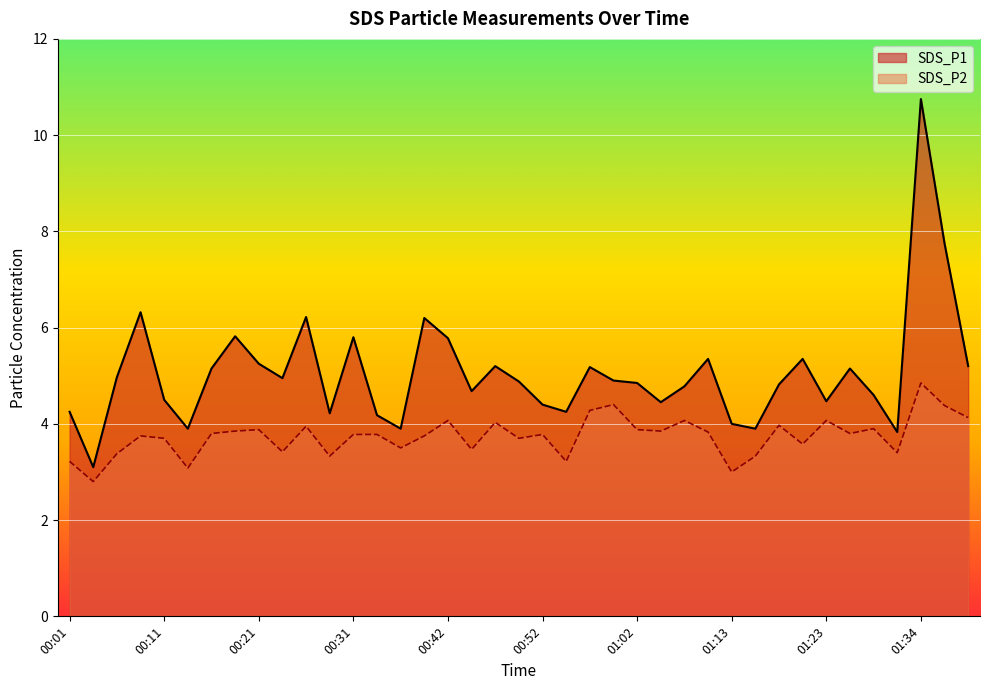

What is the difference between the maximum and minimum values in the SDS_P2 series?

2.0